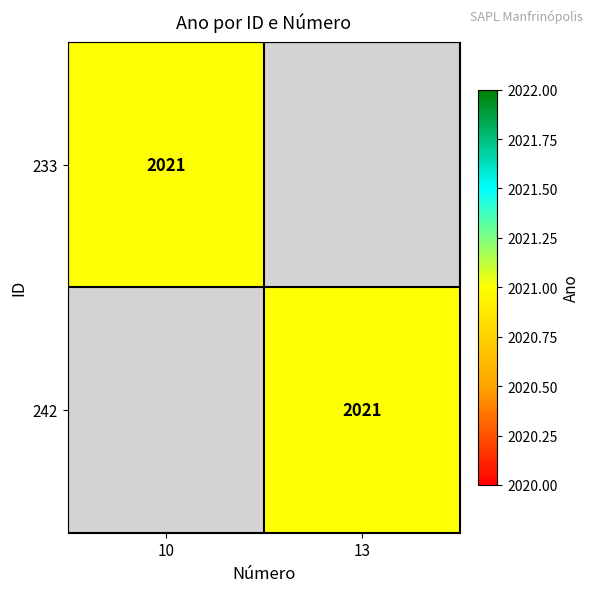

The value of 233 at 10 is 2859. True or false?

False